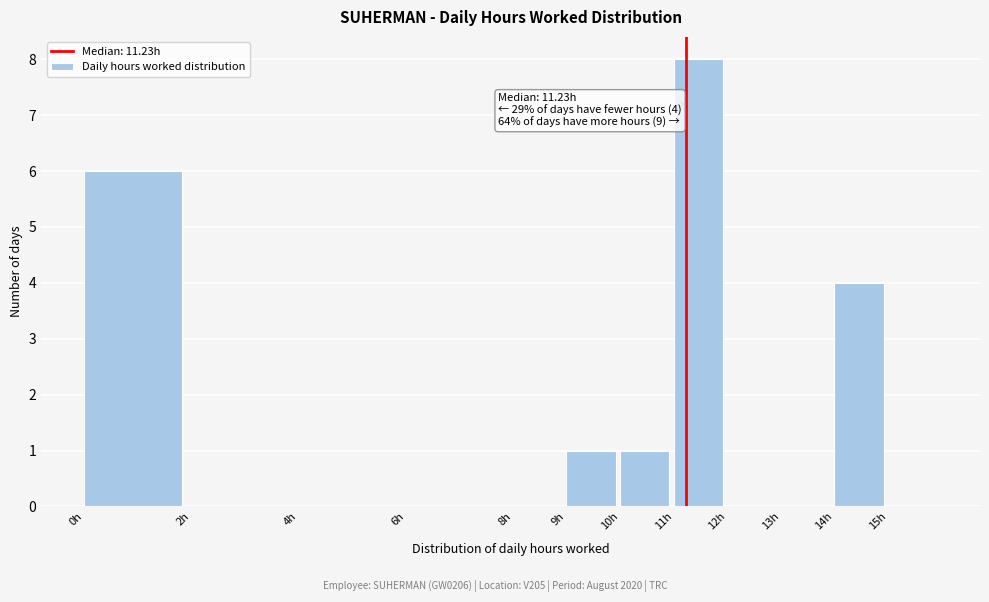

Which range on the x-axis has the tallest bar?

11 to 12